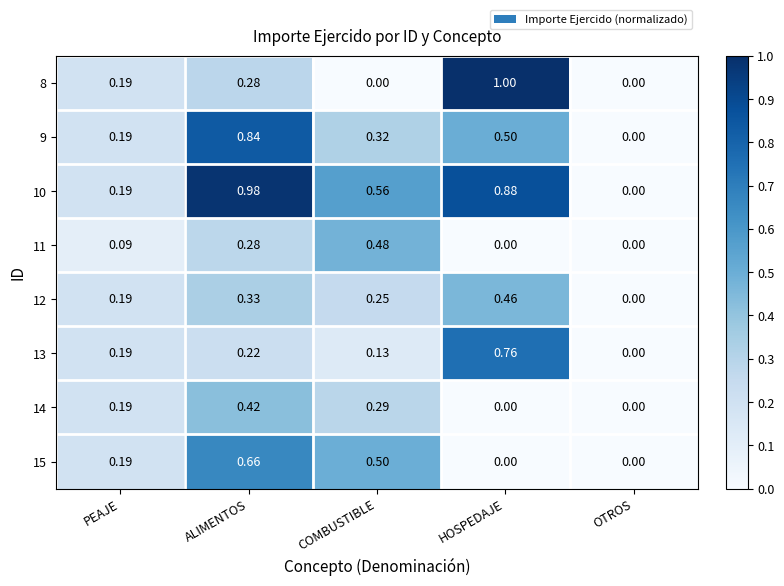

Rank the series at COMBUSTIBLE from lowest to highest value.

8, 13, 12, 14, 9, 11, 15, 10